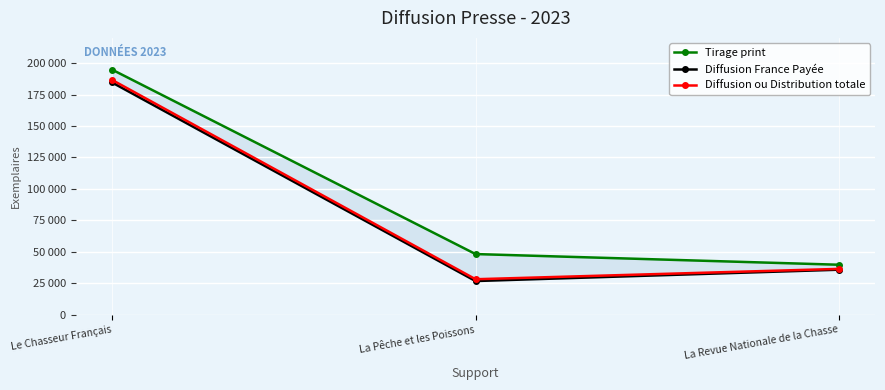

At how many categories does at least one series exceed 94805?

1